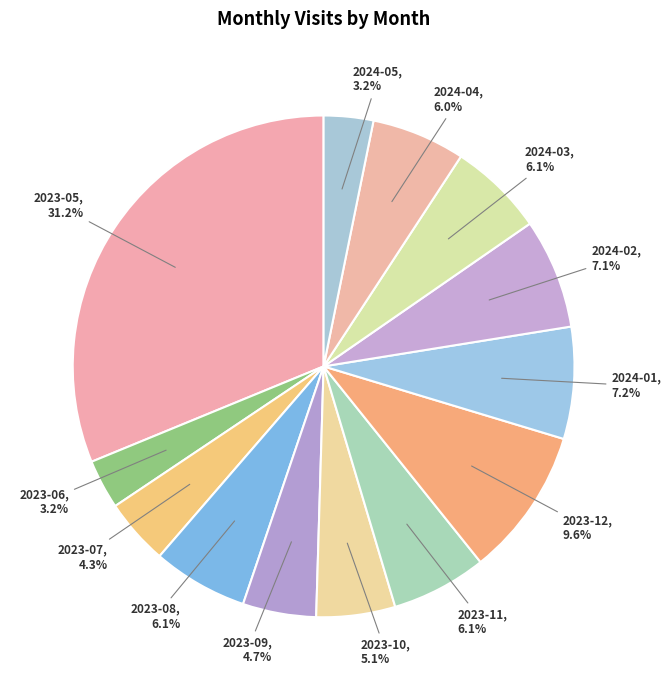

To the nearest percent, what is the difference between the largest and smallest slice percentages?

28%